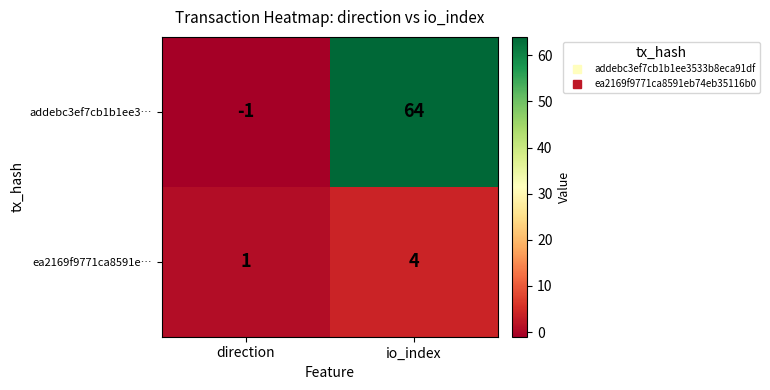

Rank the categories by ea2169f9771ca8591e… value from lowest to highest.

direction, io_index